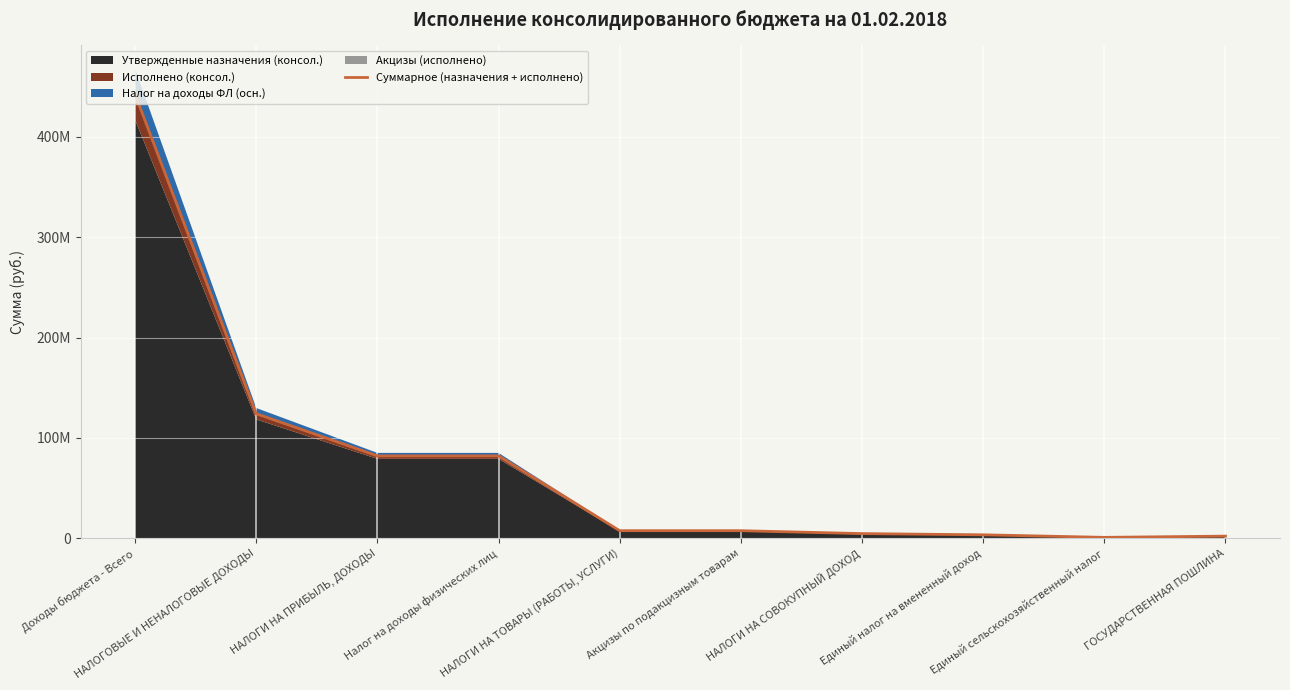

Between Единый налог на вмененный доход and Доходы бюджета - Всего, which is larger?

Доходы бюджета - Всего